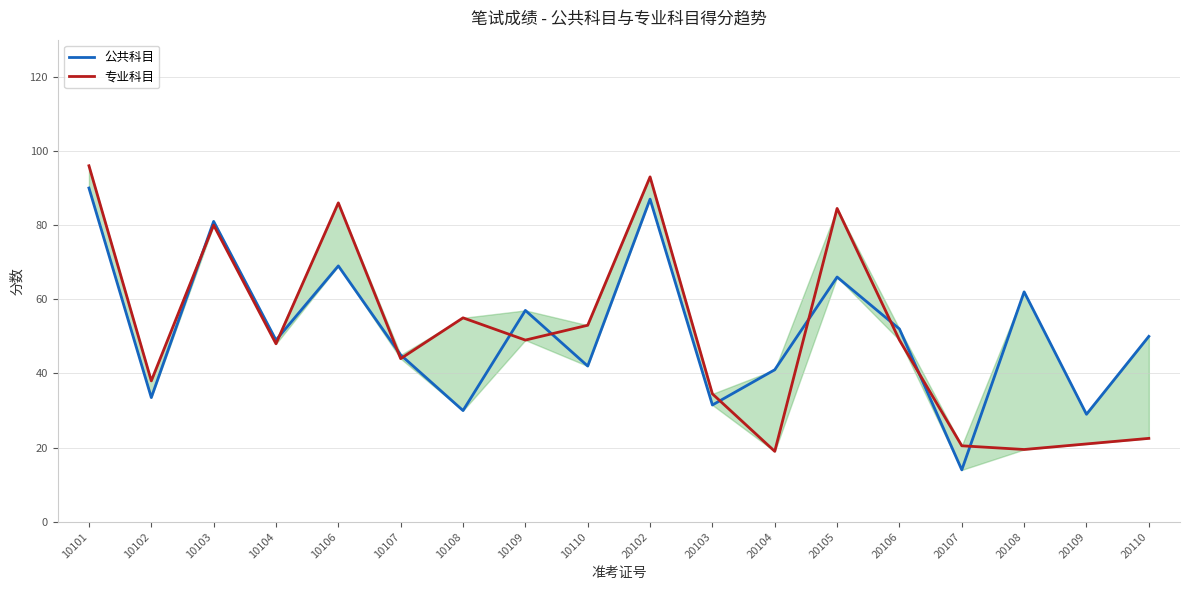

At 10104, list the series in order from smallest to largest.

专业科目, 公共科目